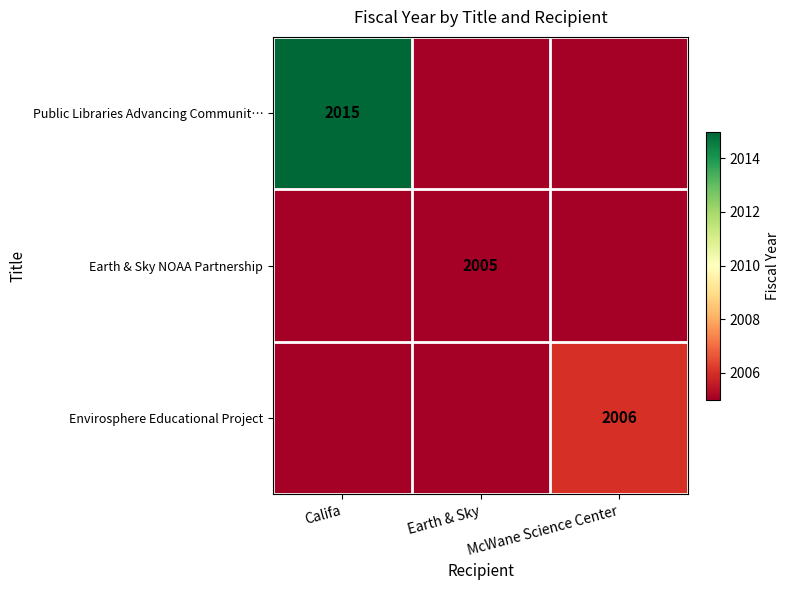

Is it true that Public Libraries Advancing Communit… equals 2015 at Califa?

True